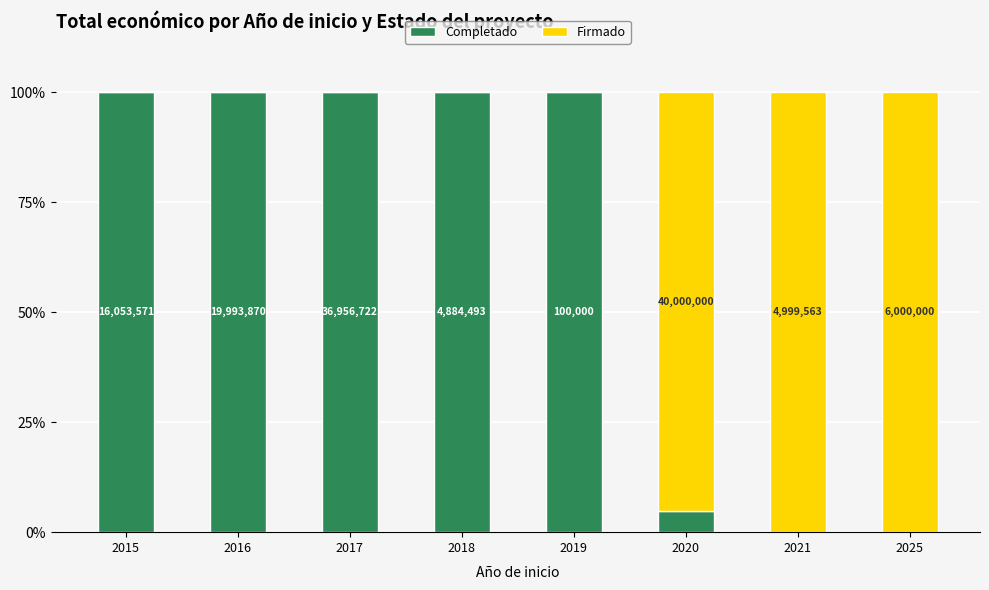

What are all the series names shown in the legend?

Completado, Firmado